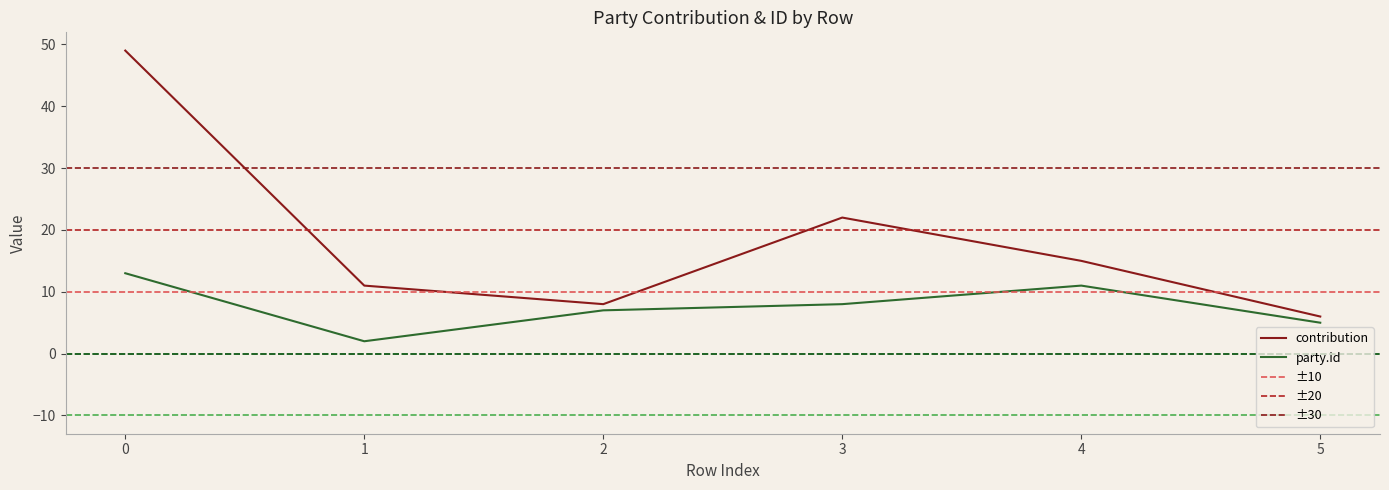

True or false: party.id and contribution cross at least once.

False